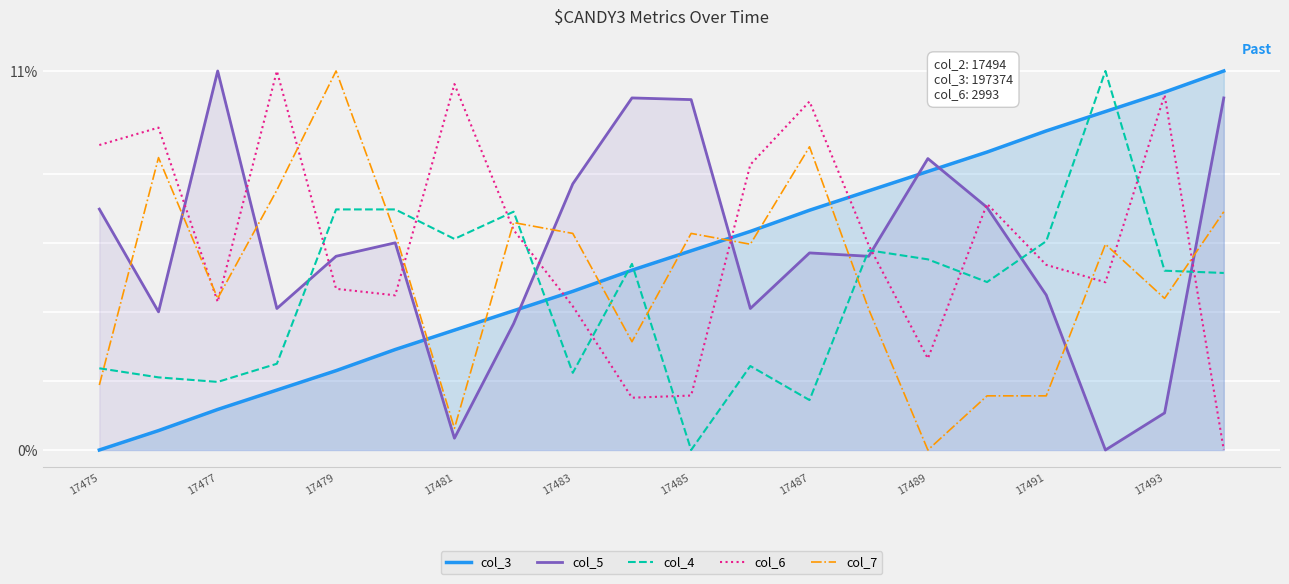

True or false: col_5 has a value of 15.2 at 17477.

False